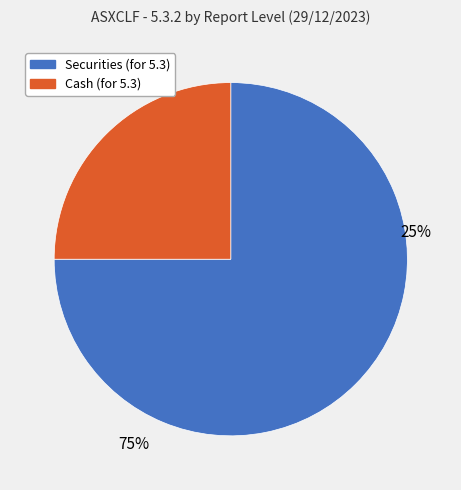

Does Securities (for 5.3) represent more than half of the total?

Yes